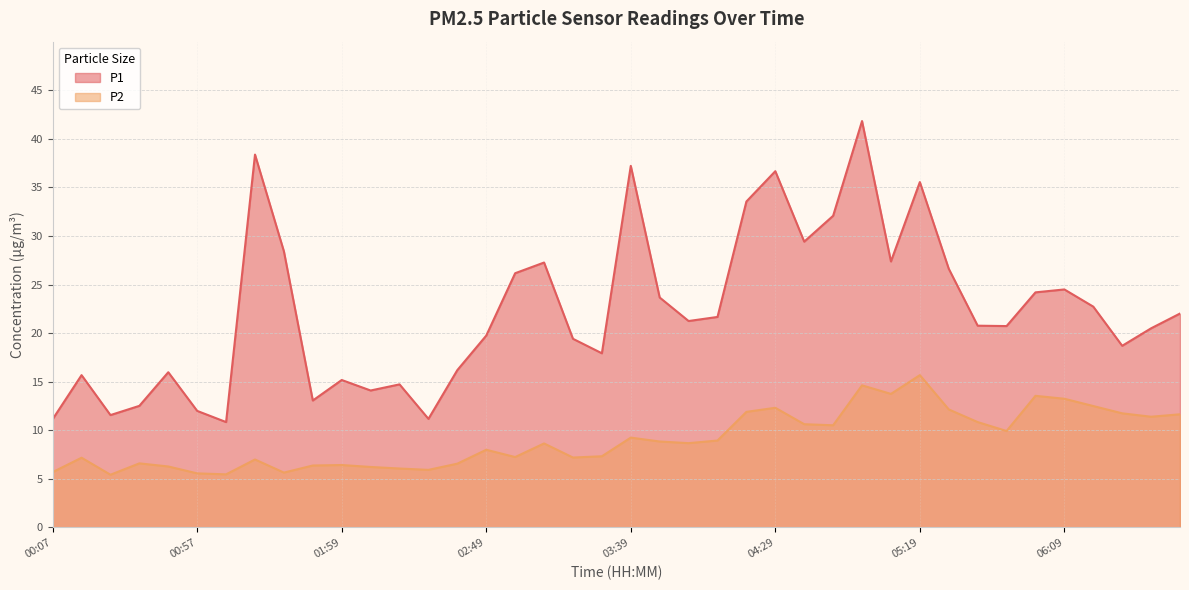

What is the average value of the P2 series?

9.1